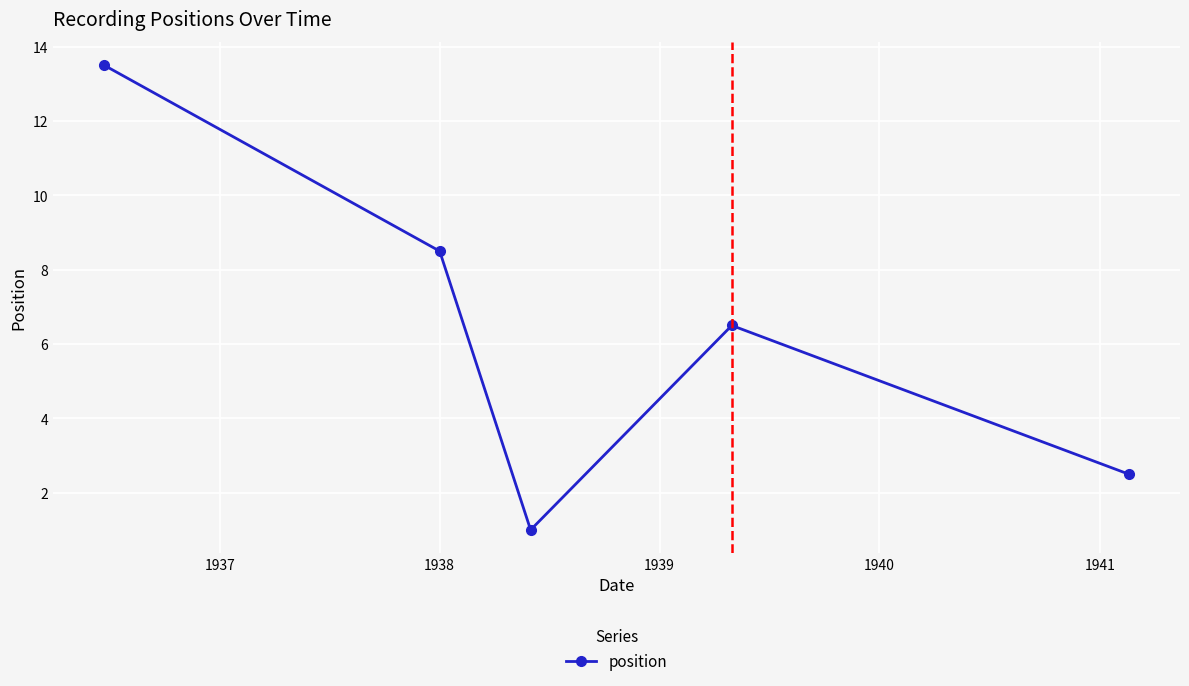

True or false: there are more than 0 points higher than both neighbors.

True